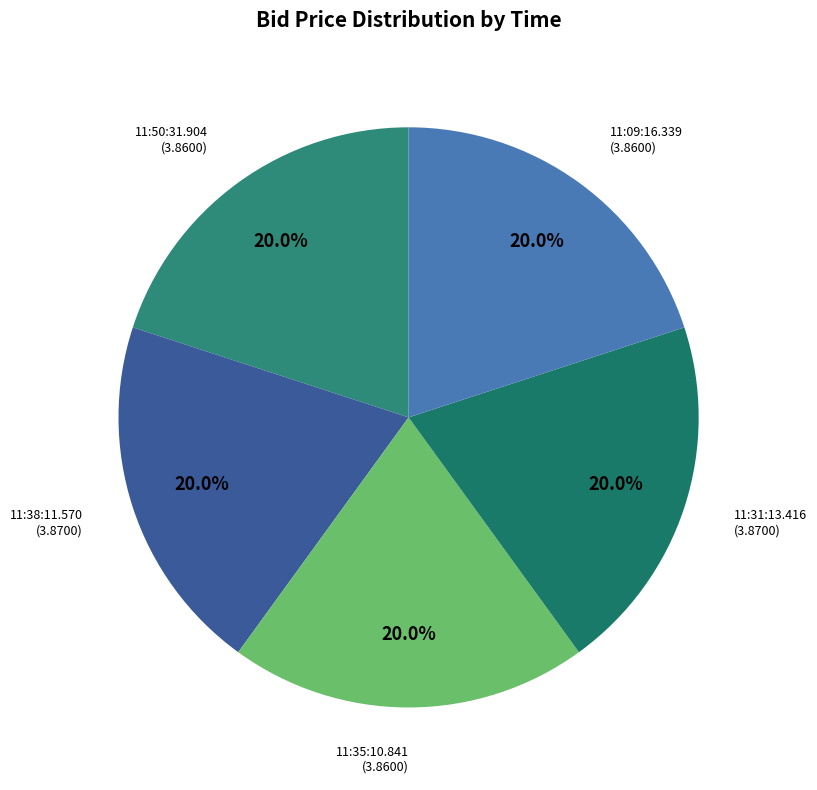

Approximately how many times larger is the value at 11:31:13.416 compared to 11:38:11.570?

1.0